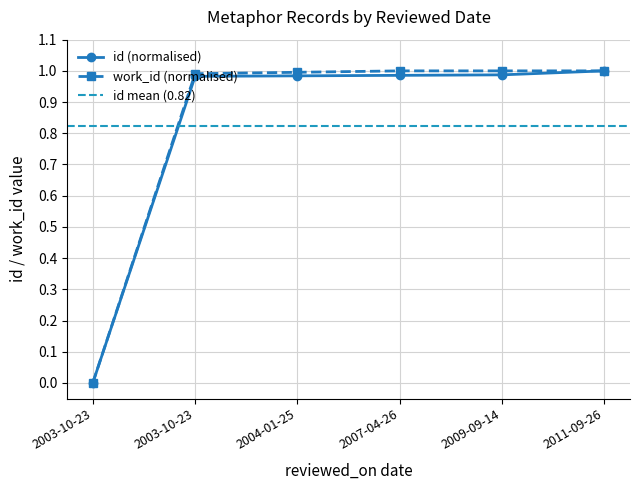

Is it true that work_id equals 1.0 at 2011-09-26?

True